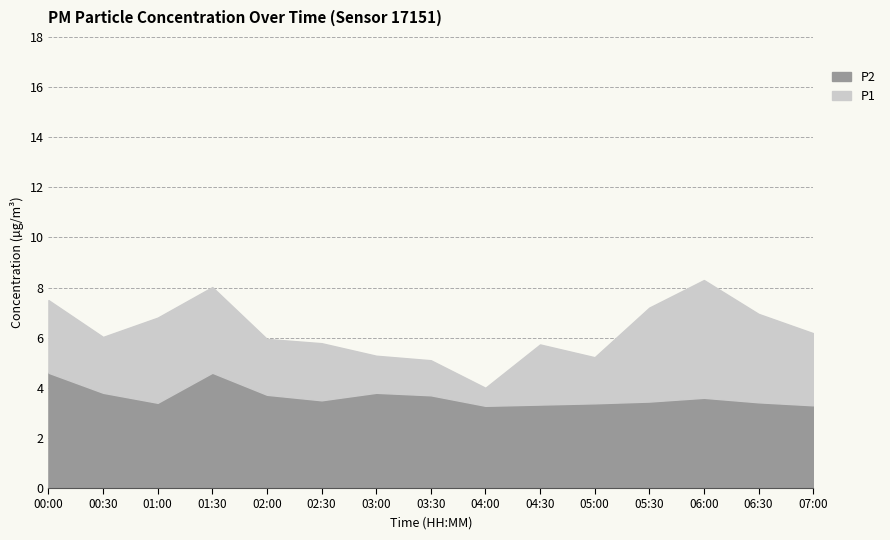

Where is the first local maximum for P1?

01:30